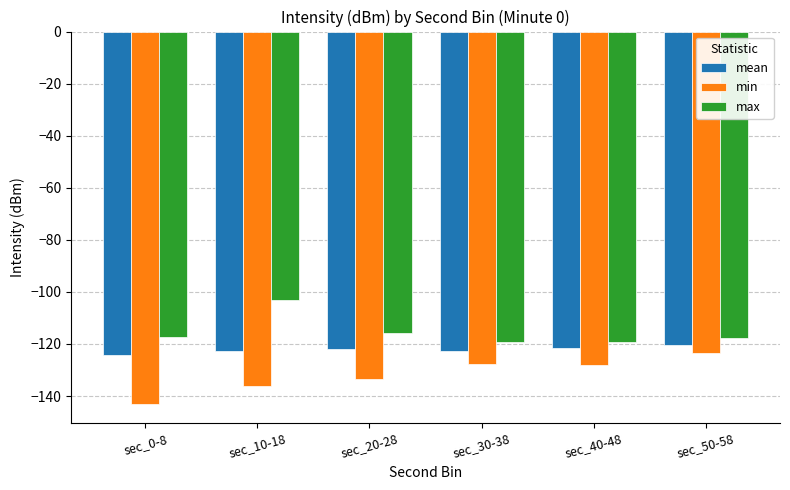

What position from the right is sec_30-38?

3